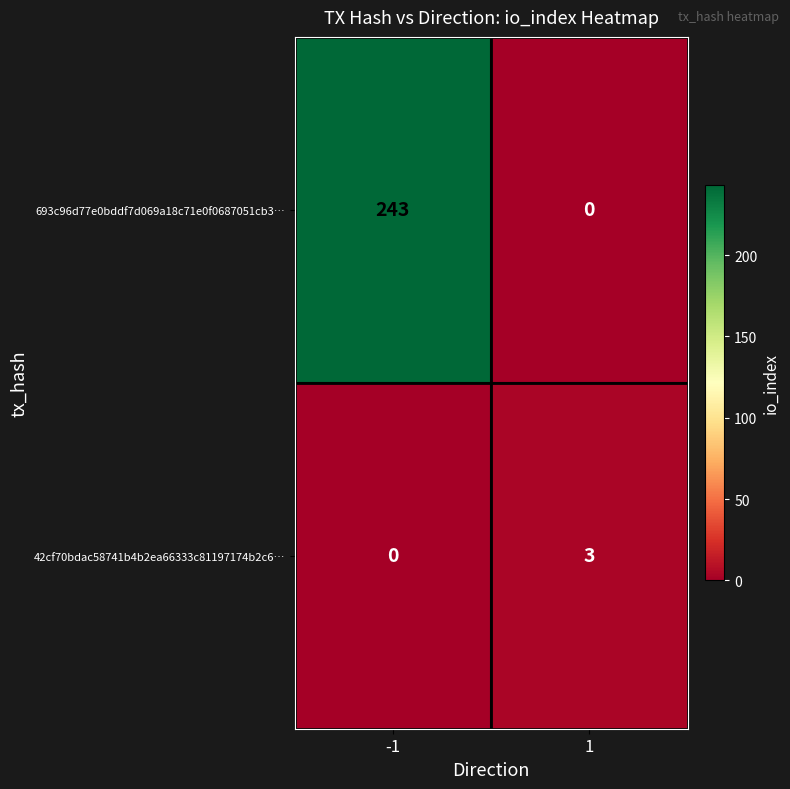

What is the difference between the maximum and minimum values in the 693c96d77e0bddf7d069a18c71e0f0687051cb3… series?

243